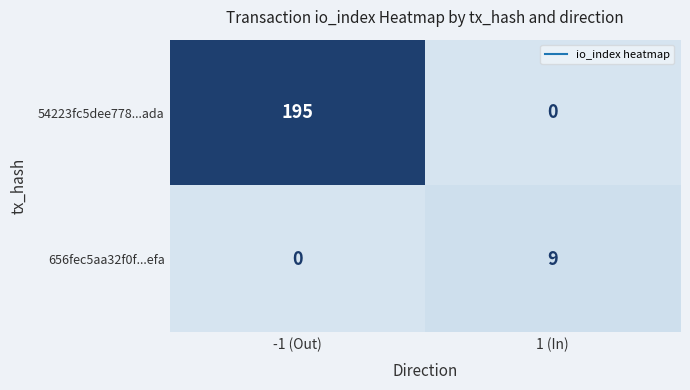

Reading left to right, transcribe all the data shown in this chart.

54223fc5dee778...ada: 195	0
656fec5aa32f0f...efa: 0	9